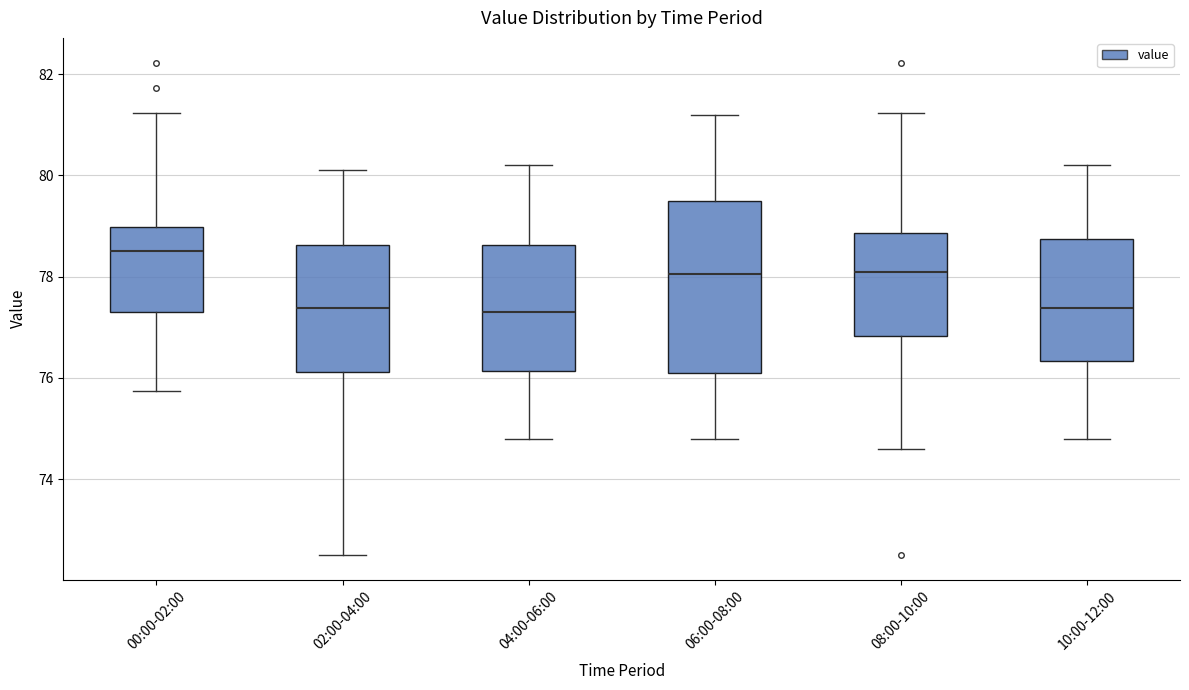

Which box is the tallest, from its lower edge to its upper edge?

06:00-08:00